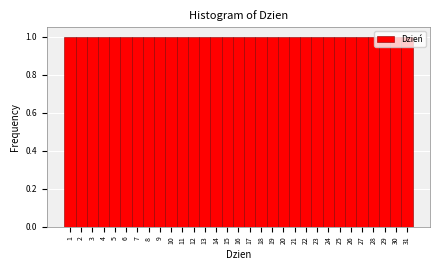

Reading left to right, list every bar in this chart as the range it spans on the x-axis followed by its height. The values are not printed on the chart, so give them approximately, as read against the axis.

0.5 to 1.5: 1
1.5 to 2.5: 1
2.5 to 3.5: 1
3.5 to 4.5: 1
4.5 to 5.5: 1
5.5 to 6.5: 1
6.5 to 7.5: 1
7.5 to 8.5: 1
8.5 to 9.5: 1
9.5 to 10.5: 1
10.5 to 11.5: 1
11.5 to 12.5: 1
12.5 to 13.5: 1
13.5 to 14.5: 1
14.5 to 15.5: 1
15.5 to 16.5: 1
16.5 to 17.5: 1
17.5 to 18.5: 1
18.5 to 19.5: 1
19.5 to 20.5: 1
20.5 to 21.5: 1
21.5 to 22.5: 1
22.5 to 23.5: 1
23.5 to 24.5: 1
24.5 to 25.5: 1
25.5 to 26.5: 1
26.5 to 27.5: 1
27.5 to 28.5: 1
28.5 to 29.5: 1
29.5 to 30.5: 1
30.5 to 31.5: 1